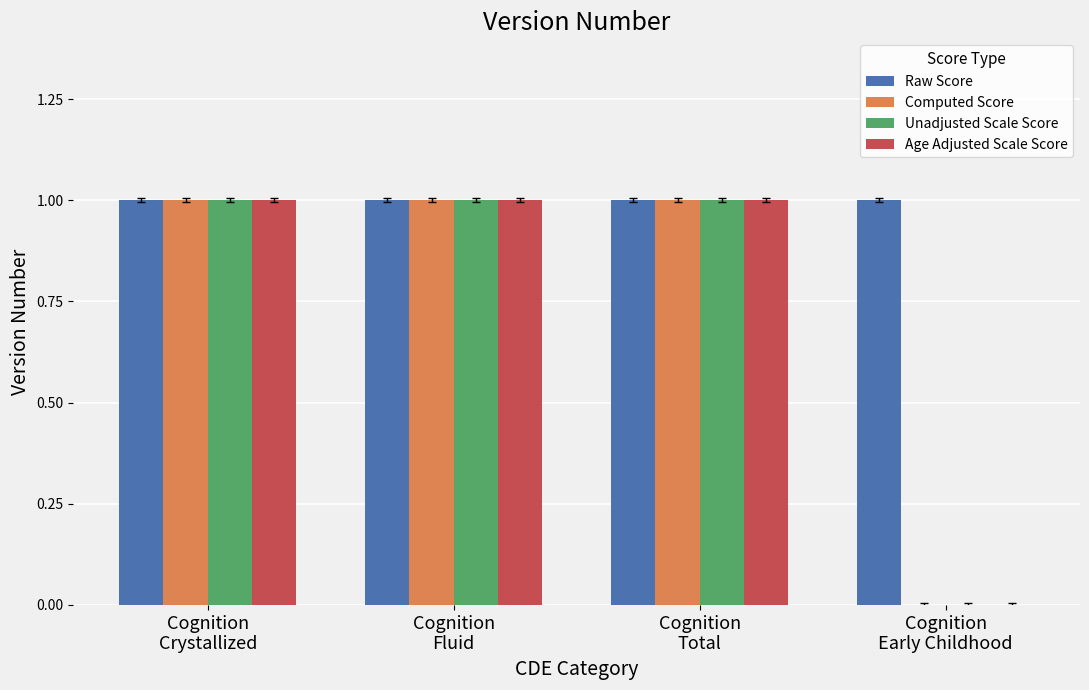

Reading left to right, extract all data points from this chart.

Raw Score: 1	1	1	1
Computed Score: 1	1	1	0
Unadjusted Scale Score: 1	1	1	0
Age Adjusted Scale Score: 1	1	1	0